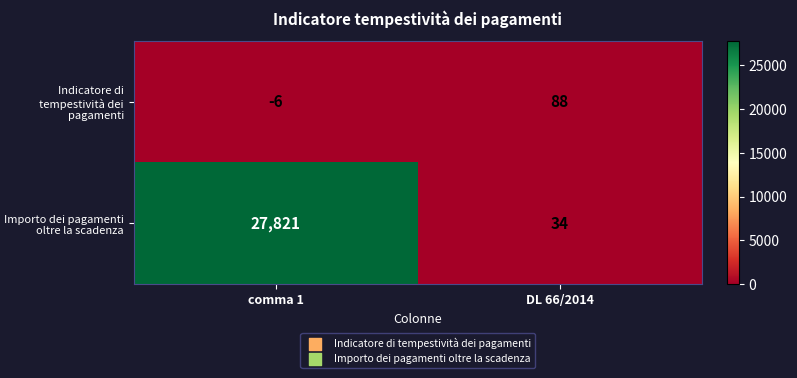

How many series are shown in this chart?

2